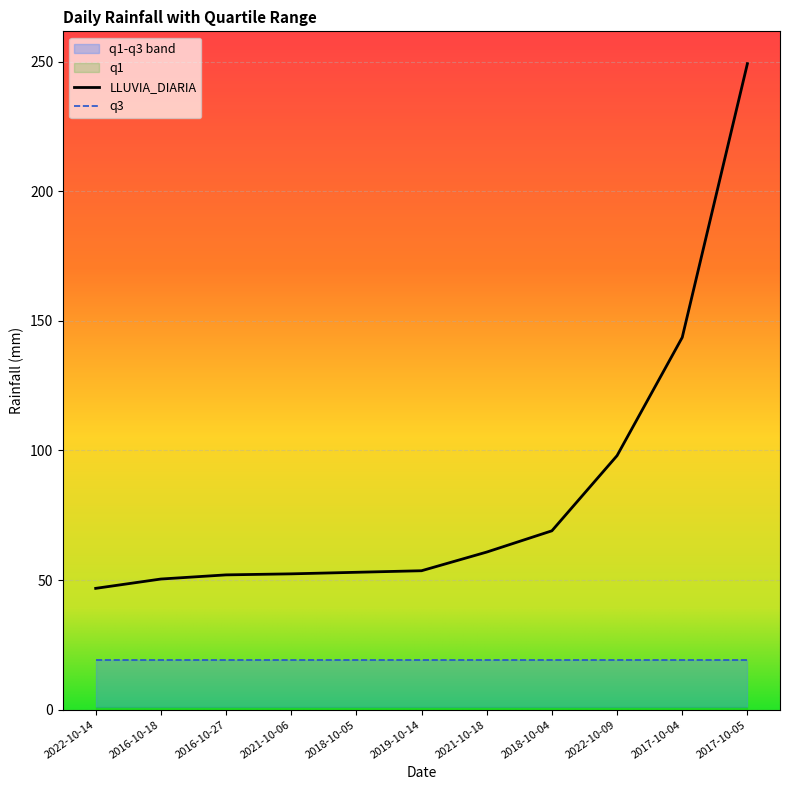

What is the label of the 1st point from the right?

2017-10-05